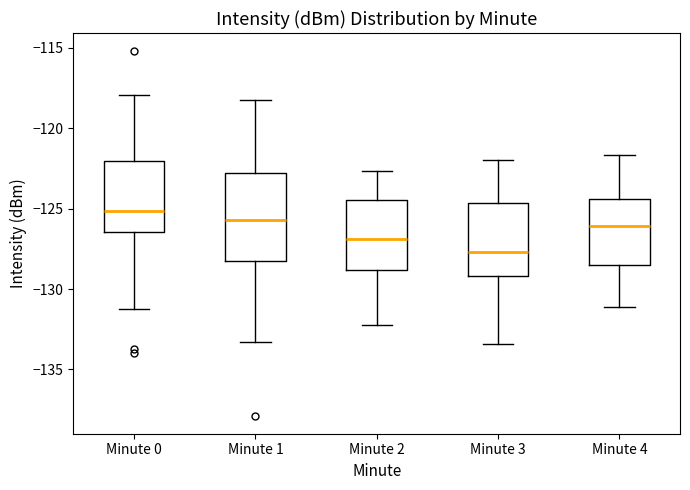

Reading left to right, transcribe this box plot: for each box, give where its median line is, the range the box spans, and where its two whiskers end, as read against the y-axis. The values are not printed on the chart, so give them approximately, as read against the axis.

Minute 0: median -125.0, box -126.5 to -122.0, whiskers -131.5 to -118.0
Minute 1: median -125.5, box -128.5 to -123.0, whiskers -133.5 to -118.0
Minute 2: median -127.0, box -129.0 to -124.5, whiskers -132.0 to -122.5
Minute 3: median -127.5, box -129.0 to -124.5, whiskers -133.5 to -122.0
Minute 4: median -126.0, box -128.5 to -124.5, whiskers -131.0 to -121.5